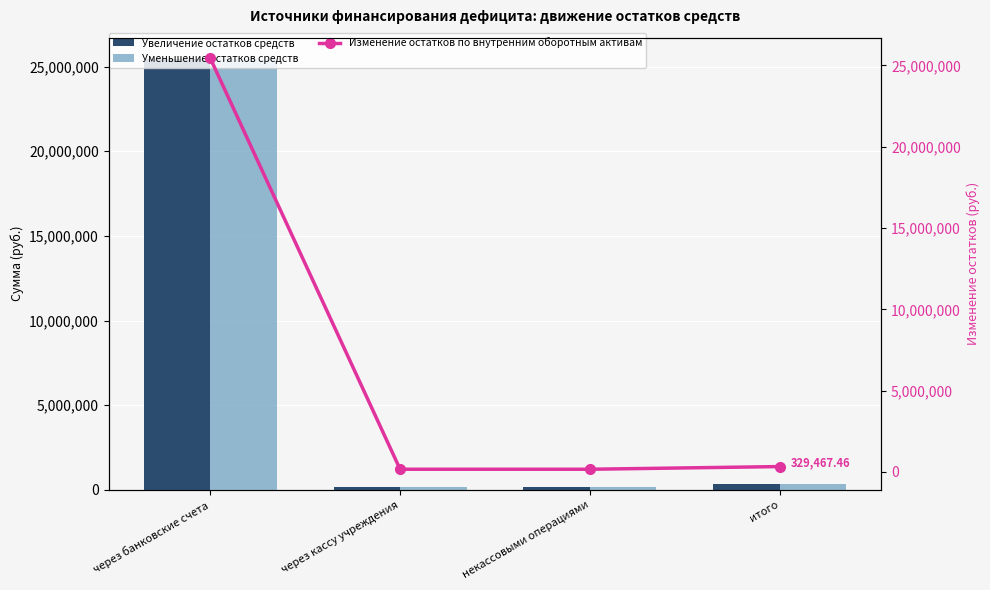

How many data points in Уменьшение остатков средств are less than 329467?

2